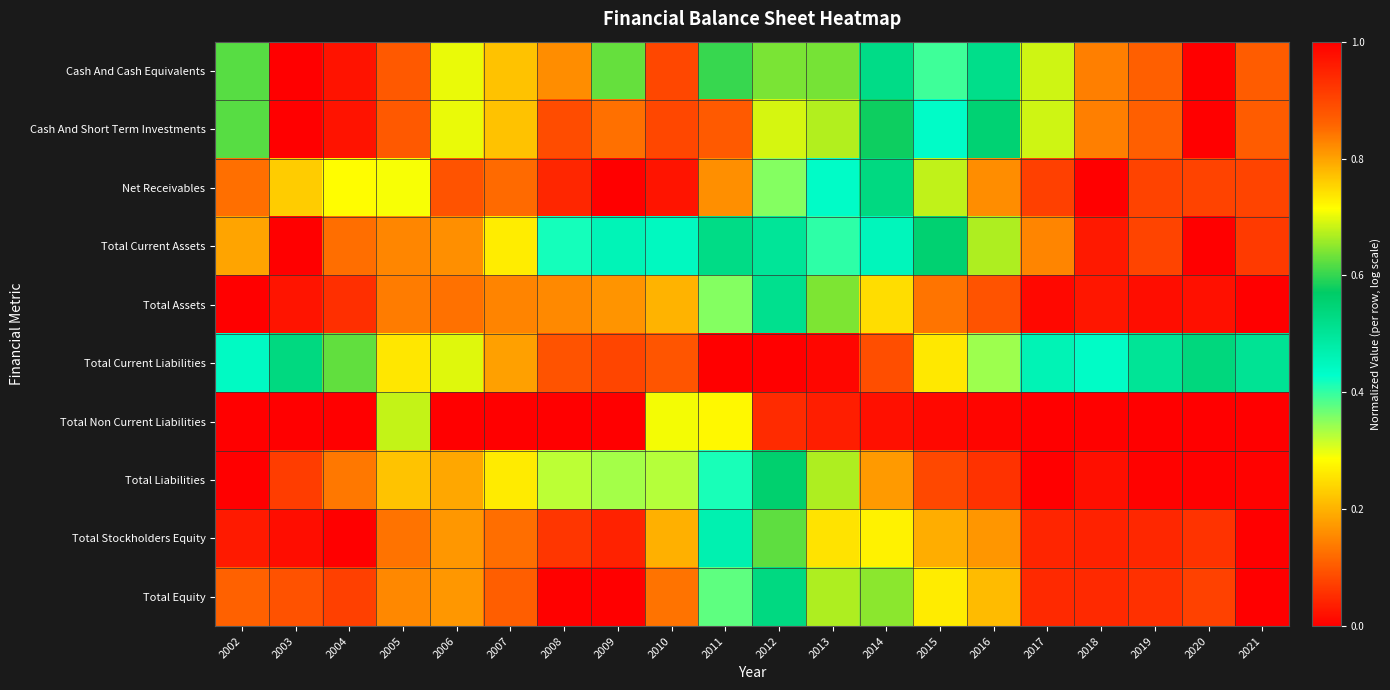

List the series in order of their peak value, highest first.

Cash And Cash Equivalents, Cash And Short Term Investments, Net Receivables, Total Current Assets, Total Assets, Total Current Liabilities, Total Non Current Liabilities, Total Liabilities, Total Stockholders Equity, Total Equity